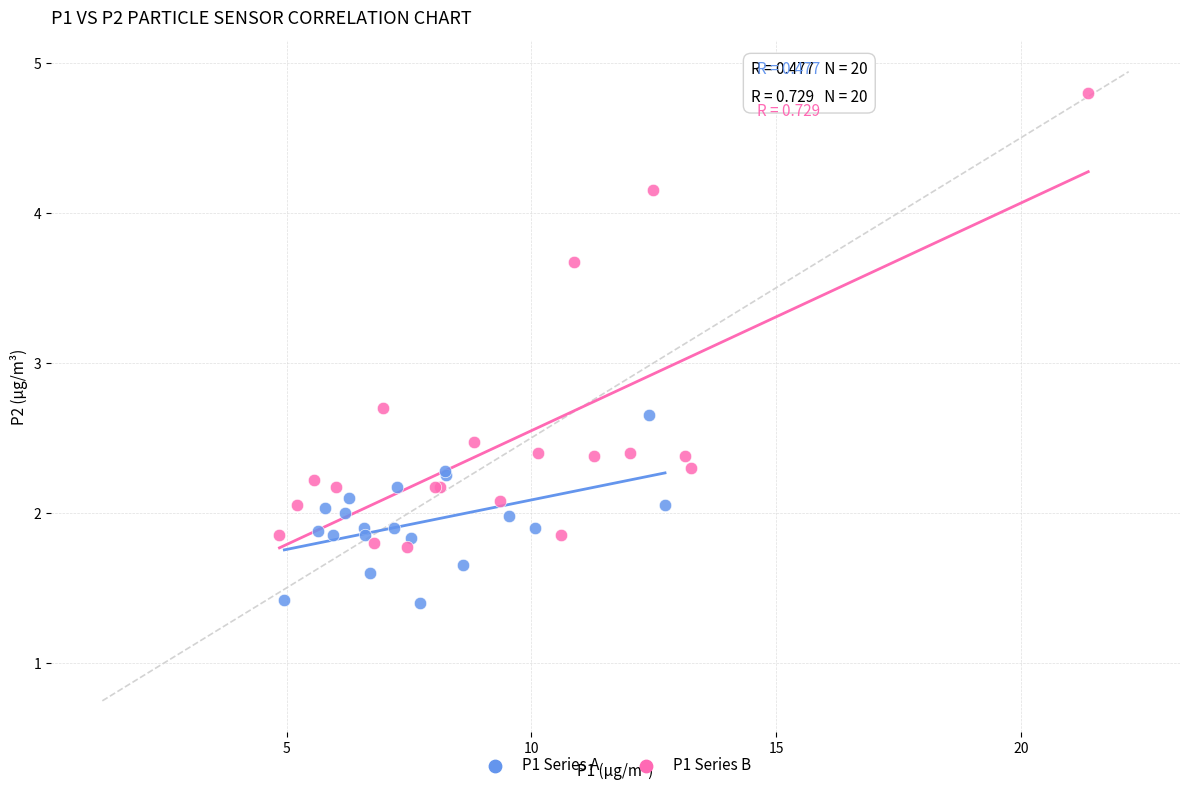

Which series contains the lowest Y value?

P1 Series A